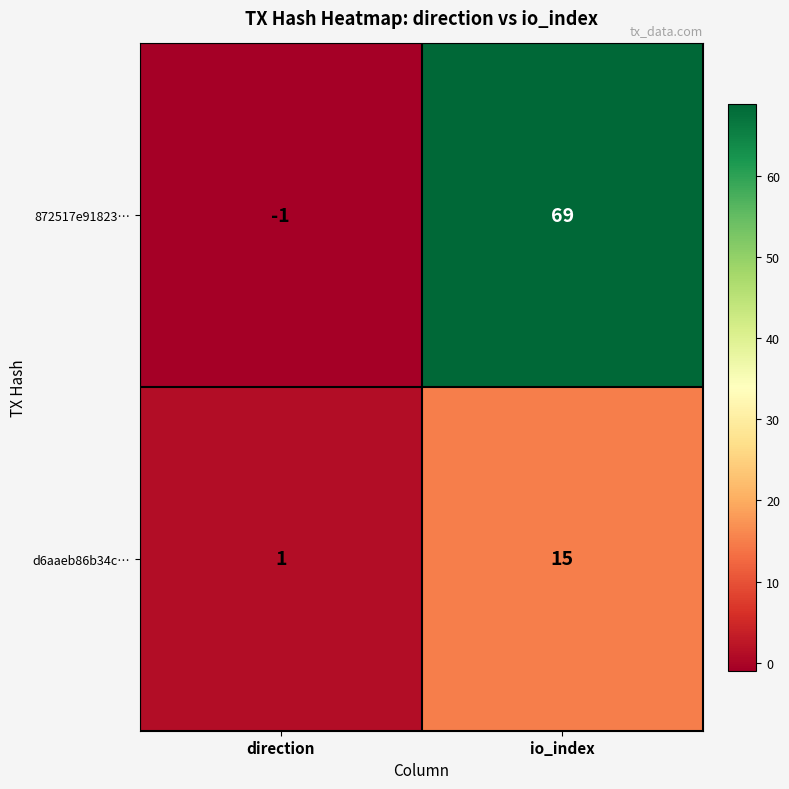

What is the difference between the 872517e91823… values at io_index and direction?

70